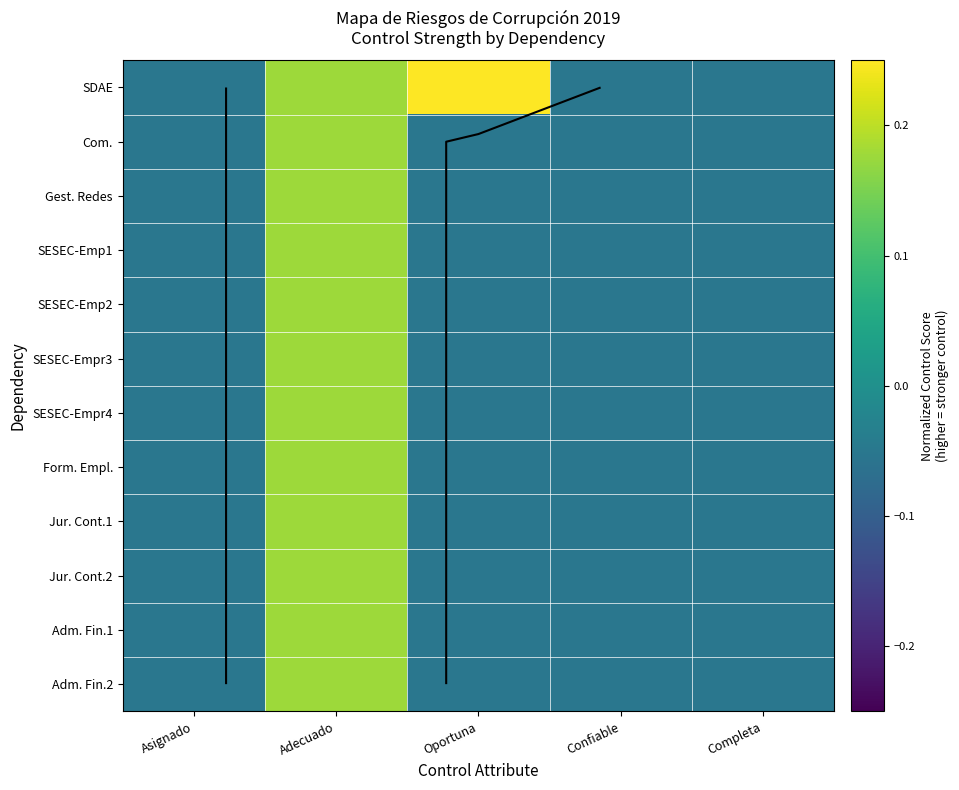

Rank the series at Confiable from lowest to highest value.

SDAE, Com., Gest. Redes, SESEC-Emp1, SESEC-Emp2, SESEC-Empr3, SESEC-Empr4, Form. Empl., Jur. Cont.1, Jur. Cont.2, Adm. Fin.1, Adm. Fin.2